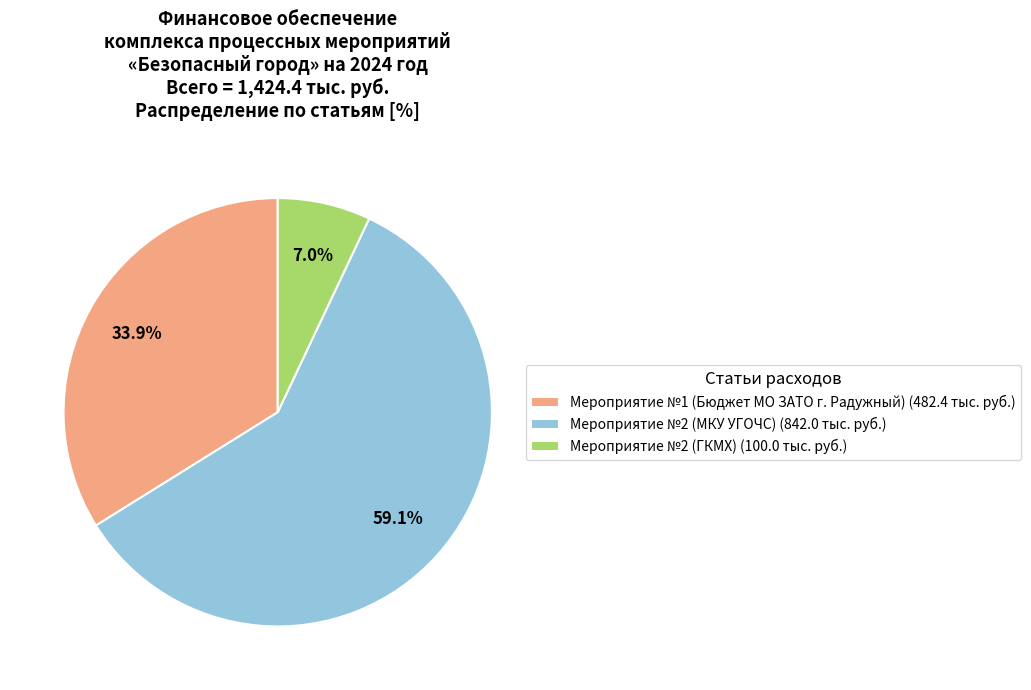

Which has a higher value, Мероприятие №2 (ГКМХ) or Мероприятие №2 (МКУ УГОЧС)?

Мероприятие №2 (МКУ УГОЧС)